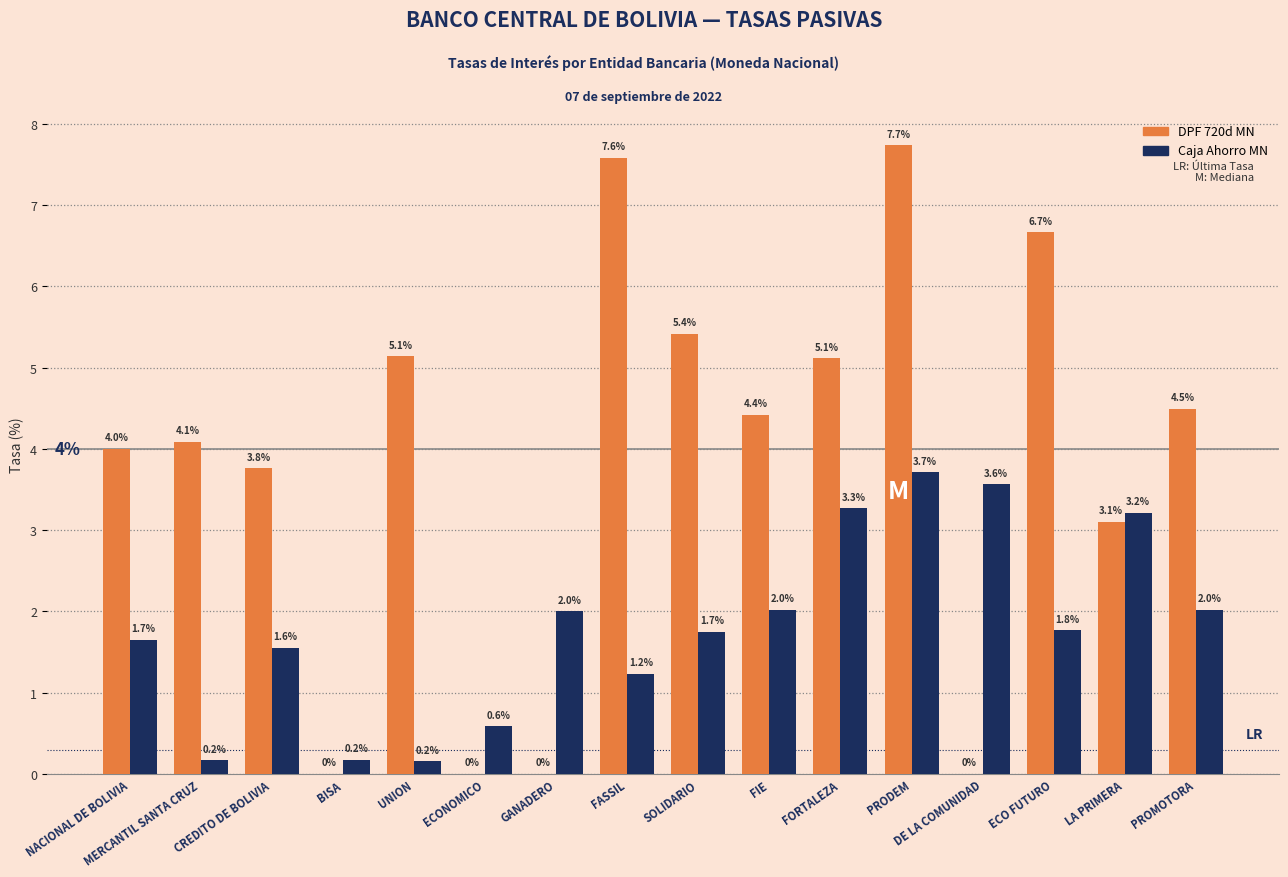

Between GANADERO and PRODEM, which series saw the biggest shift?

DPF 720d MN